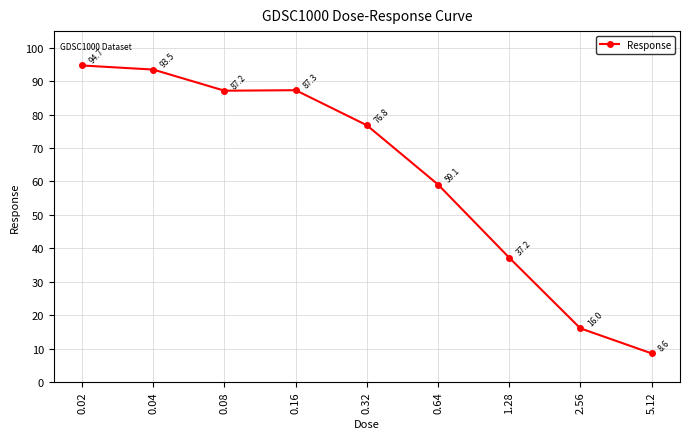

What position from the right is 0.04?

8